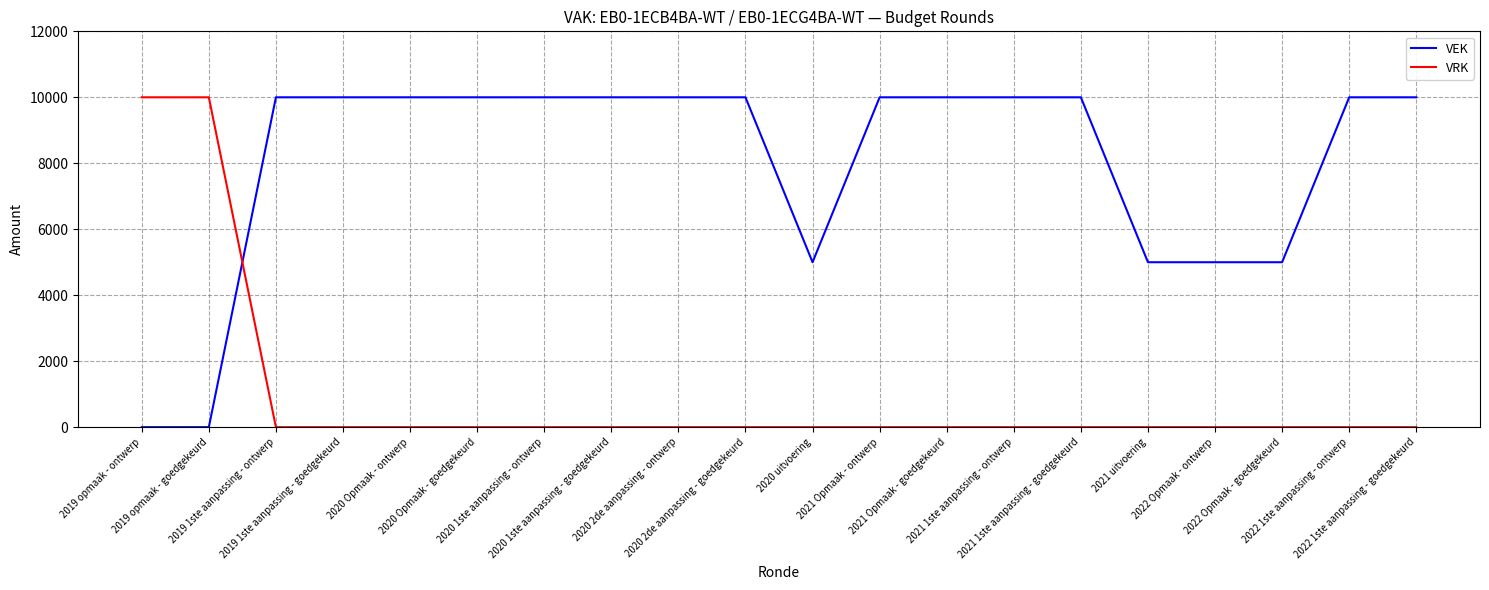

Which series has the largest total across all categories?

VEK